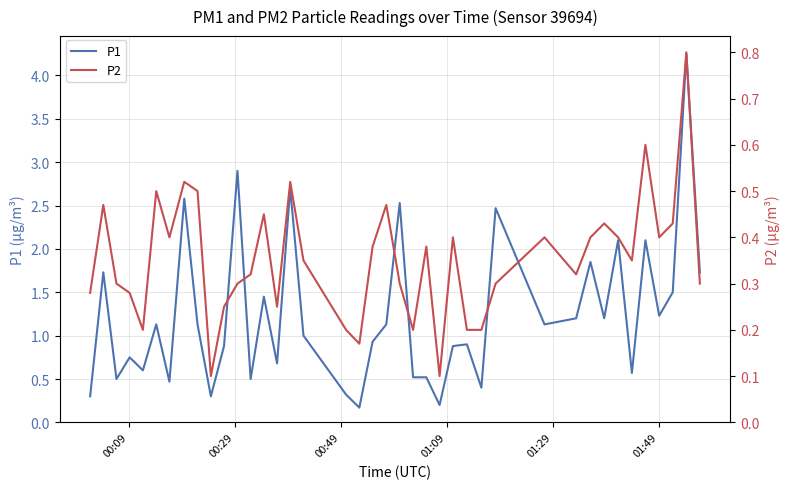

Which series has the largest total across all categories?

P1